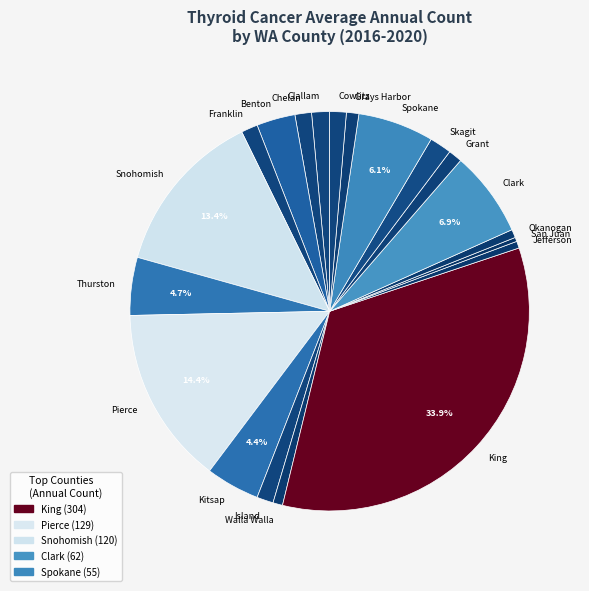

What percentage is NOT represented by Clark?

93.1%